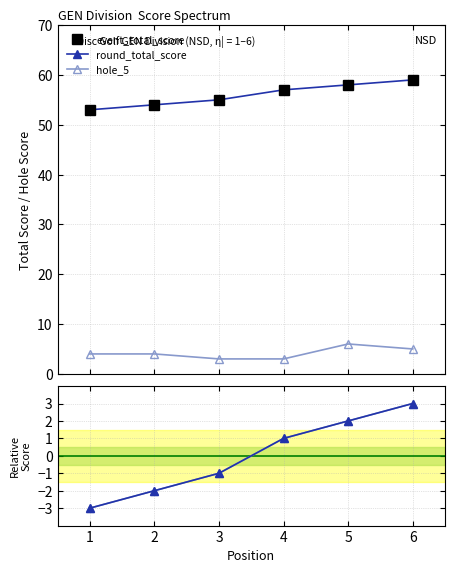

What is the average value of the hole_5 series?

4